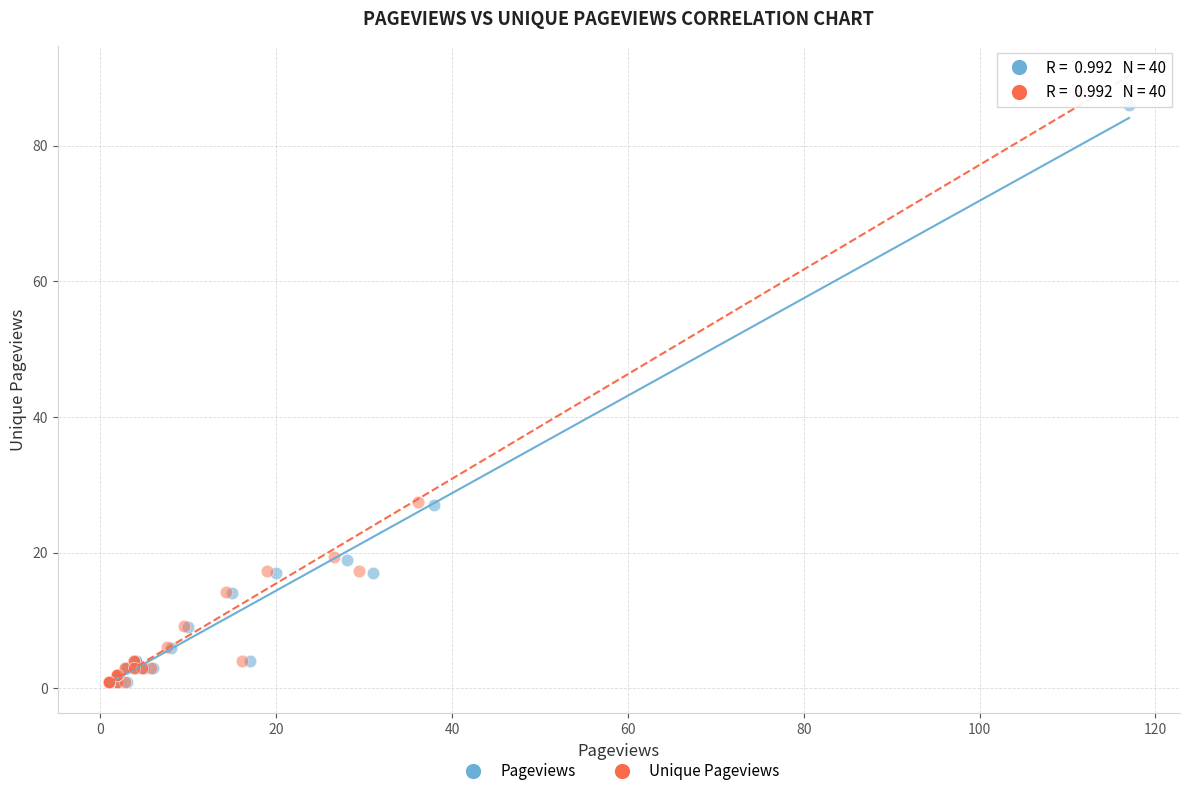

What are all the series names shown in the legend?

Pageviews, Unique Pageviews